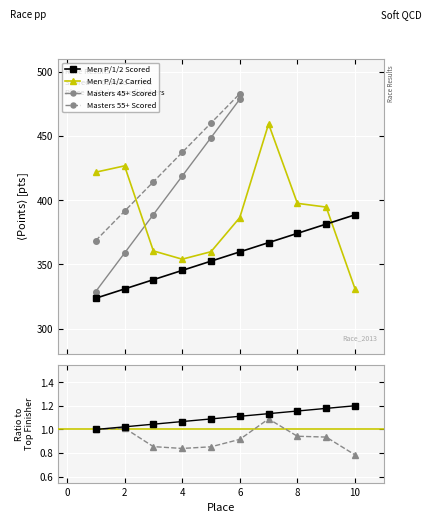

The value of Carried Points at 7 is 459.5. True or false?

True